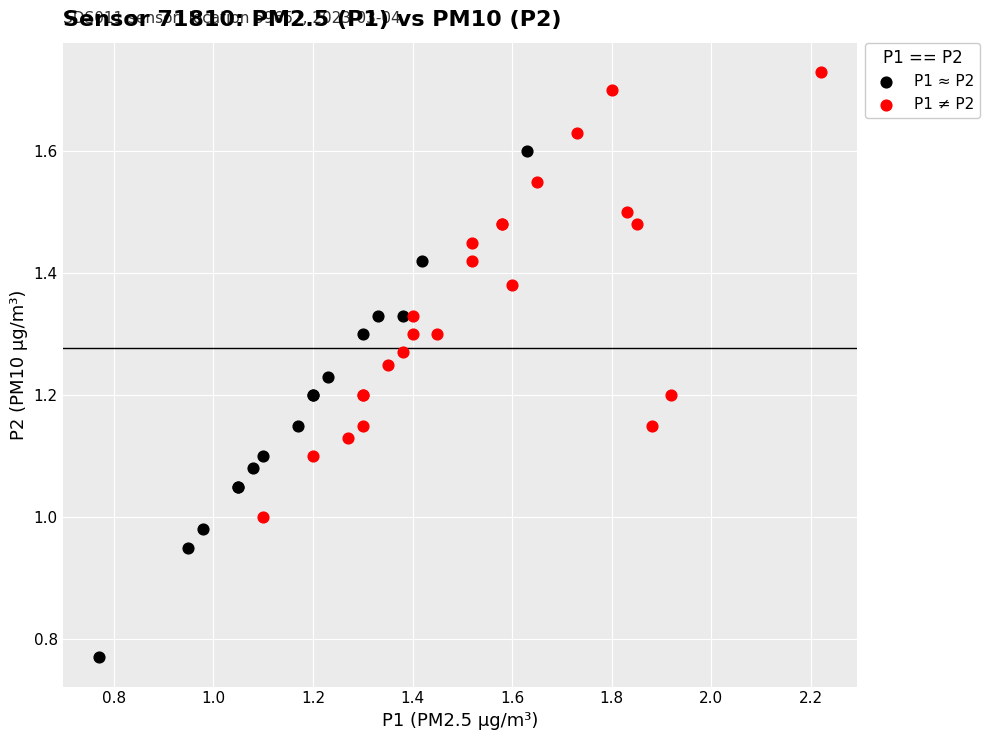

Which series reaches the maximum Y coordinate?

P1 ≠ P2